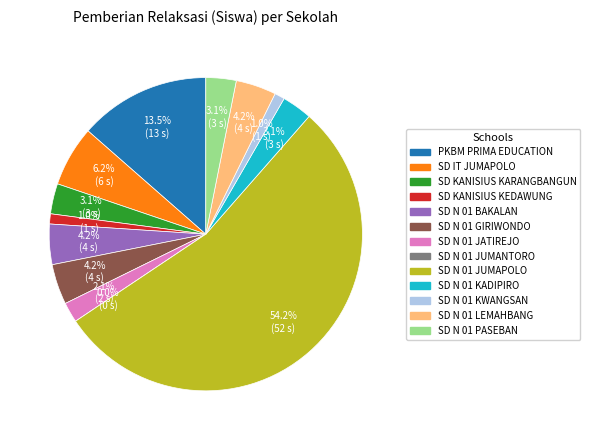

The SD N 01 PASEBAN slice represents 18% of the pie. True or false?

False